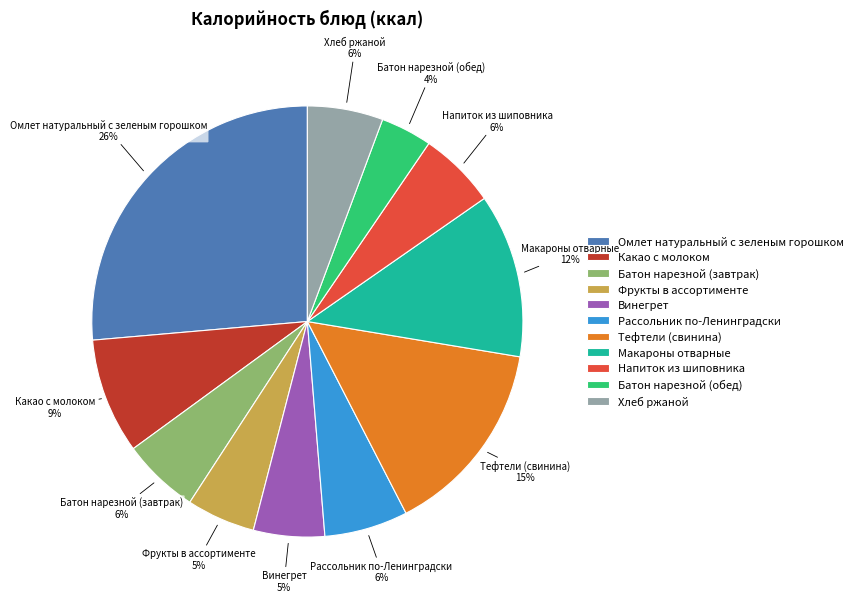

Which has a higher value, Омлет натуральный с зеленым горошком or Какао с молоком?

Омлет натуральный с зеленым горошком